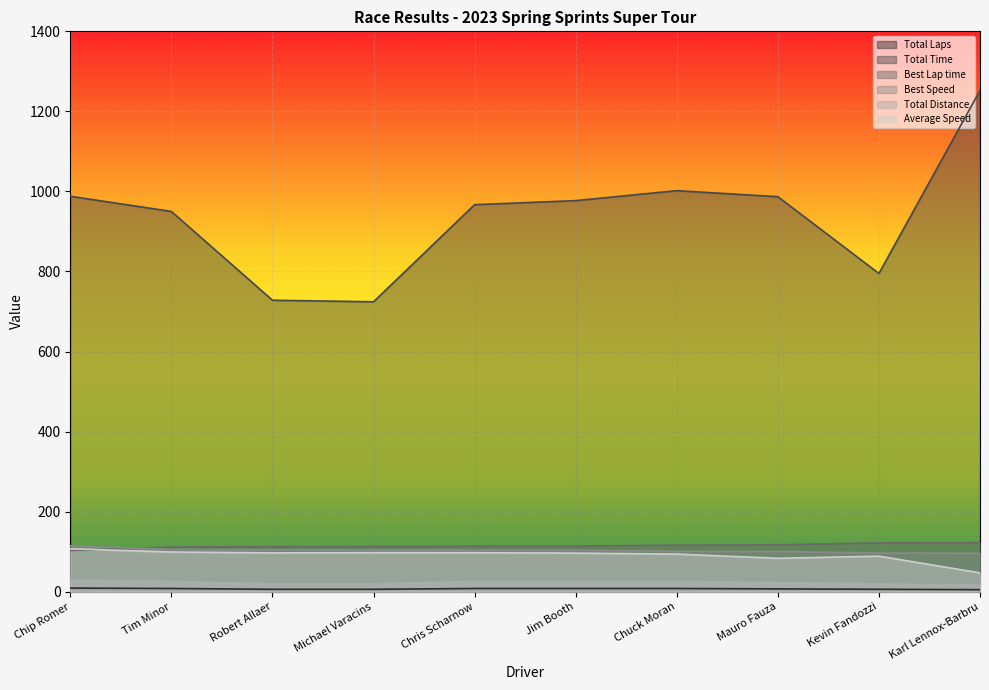

What is the sum of the Total Time values at Michael Varacins and Chris Scharnow?

1691.2